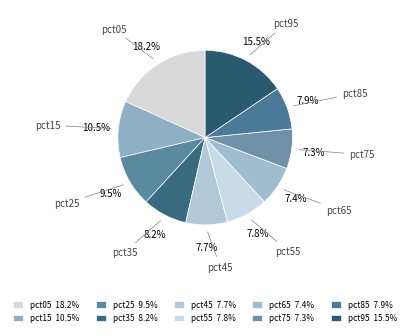

Is the sum of pct45 and pct95 greater than half?

No